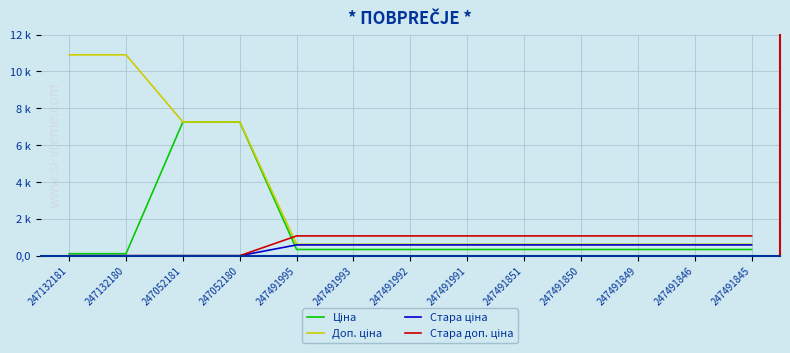

What position from the right is 247132180?

12